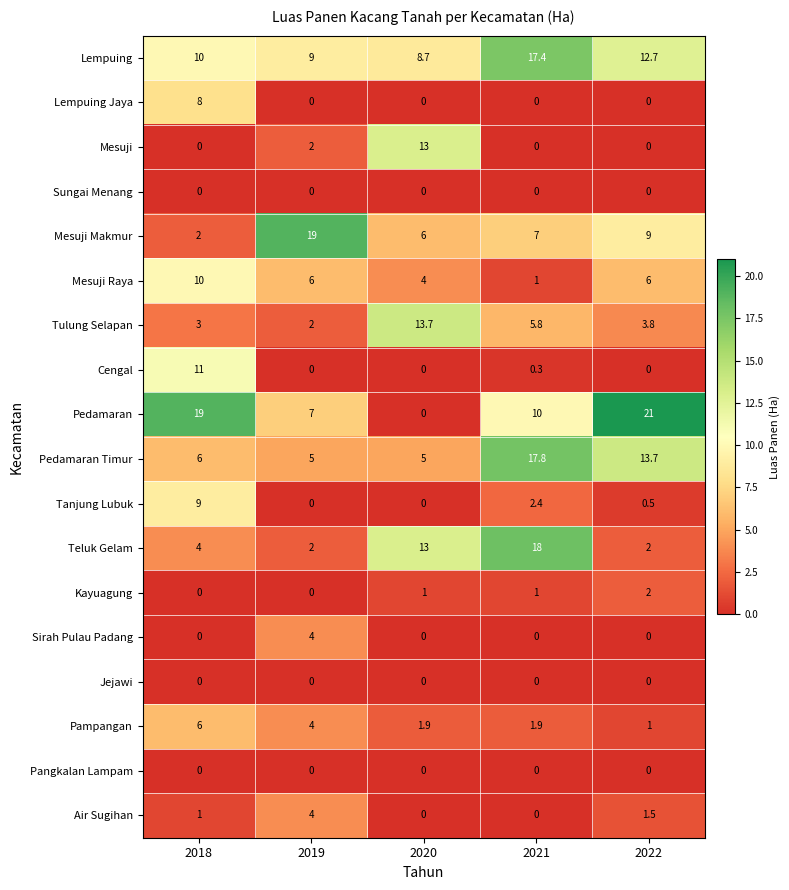

What is the average value of the Lempuing series?

11.6